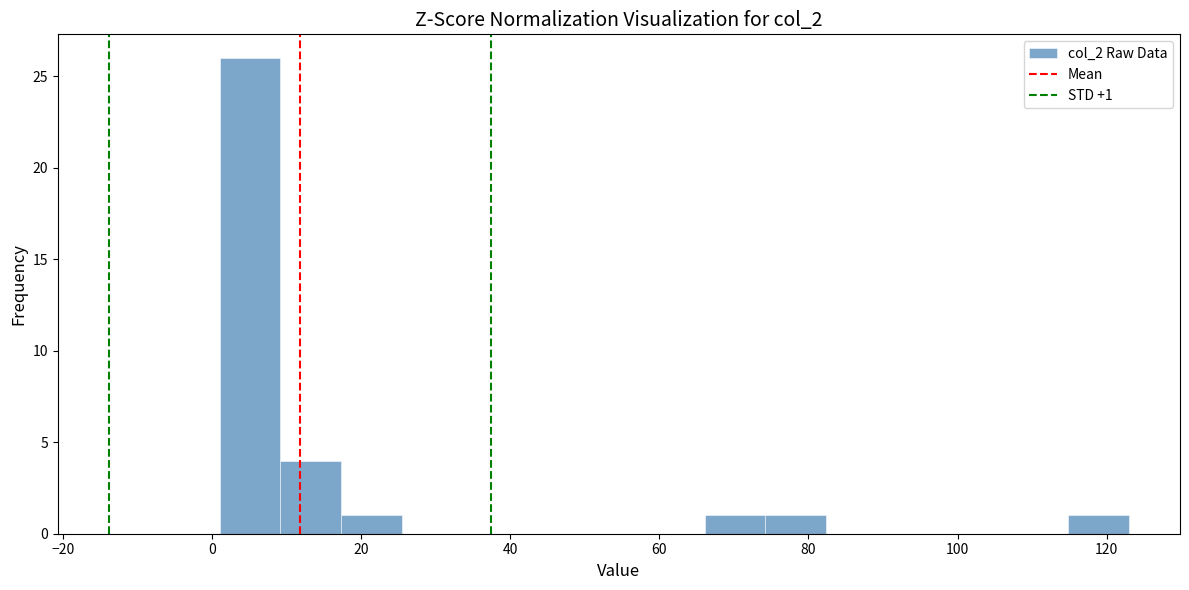

Over which range of the x-axis is the bar tallest?

2 to 10